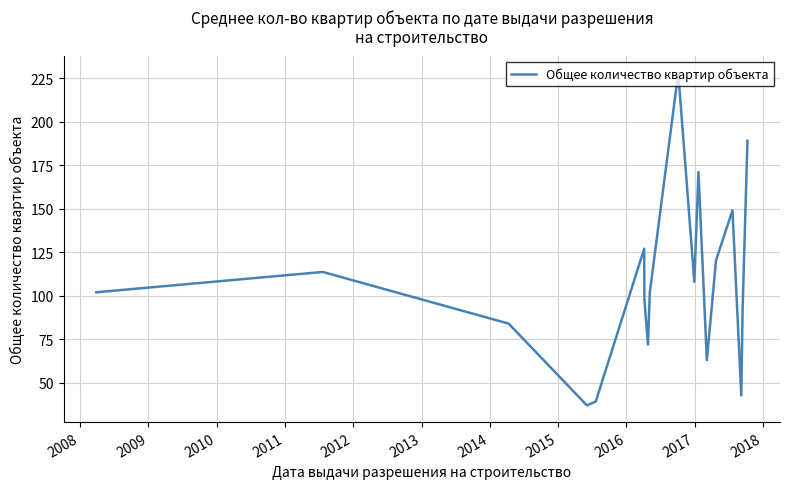

What is the difference between the maximum and minimum values?

191.0